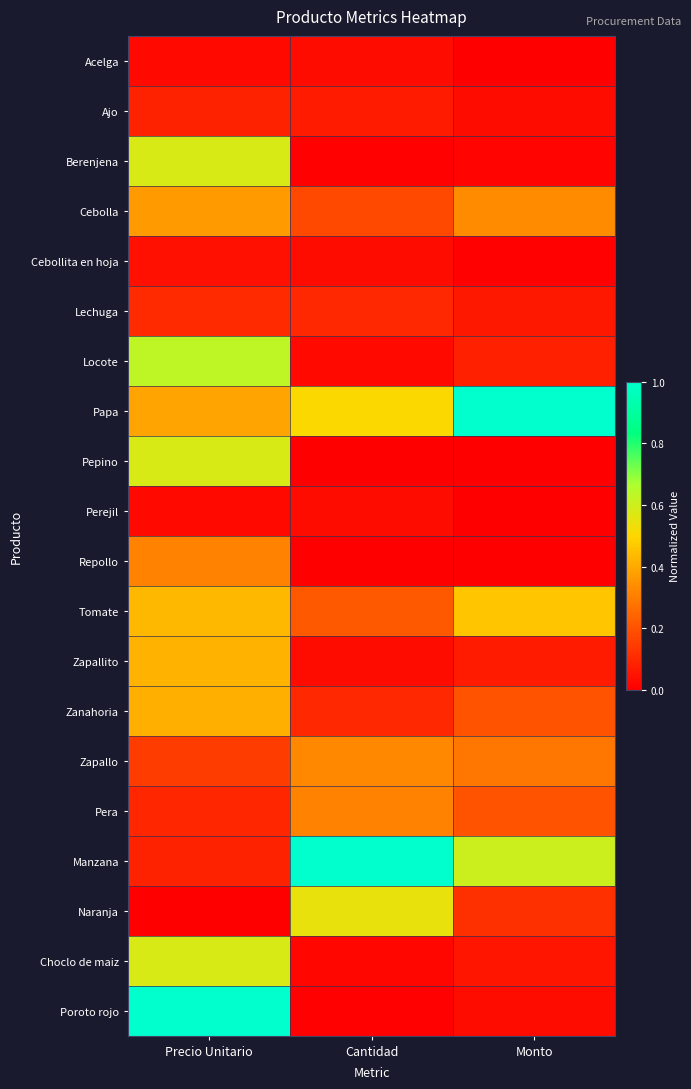

At which category is the sum across all series the highest?

Precio Unitario